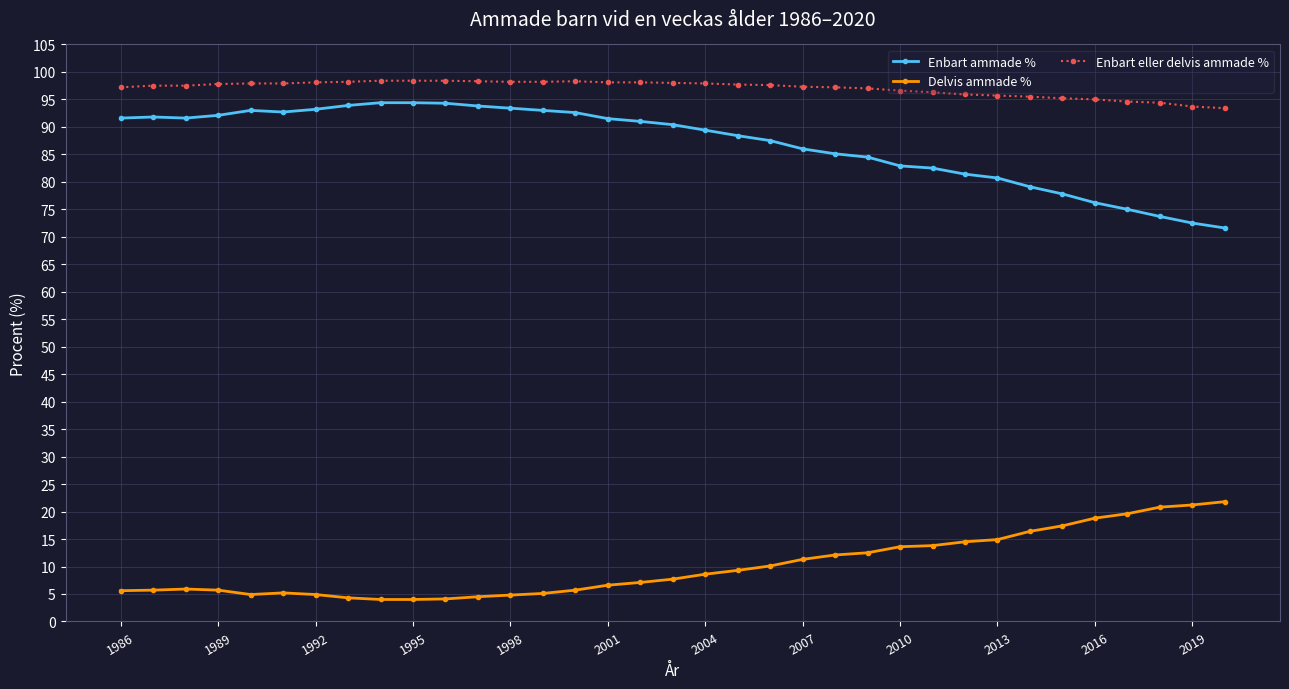

What is the value of the Enbart eller delvis ammade % point at the 12th from the left?

98.3